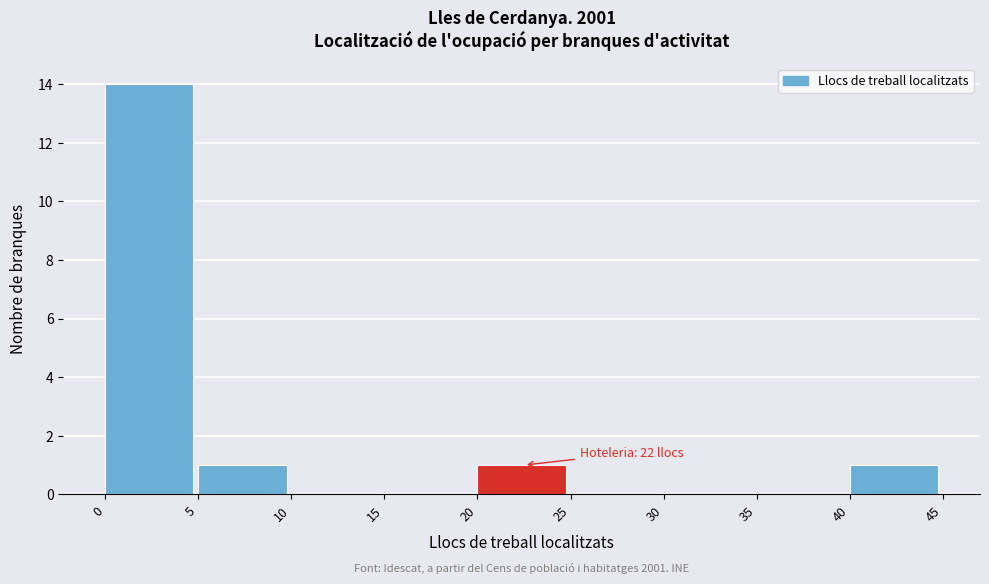

Which range on the x-axis has the tallest bar?

0 to 5